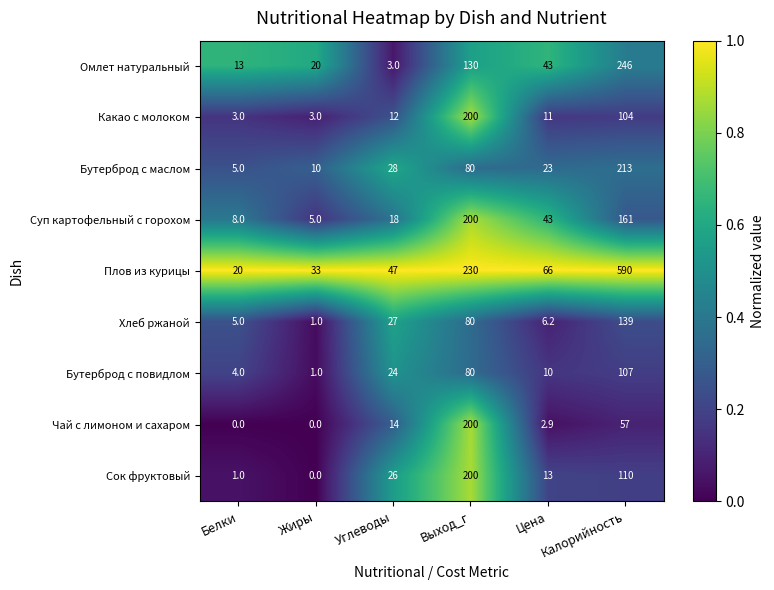

The value of Какао с молоком at Белки is 4.9. True or false?

False